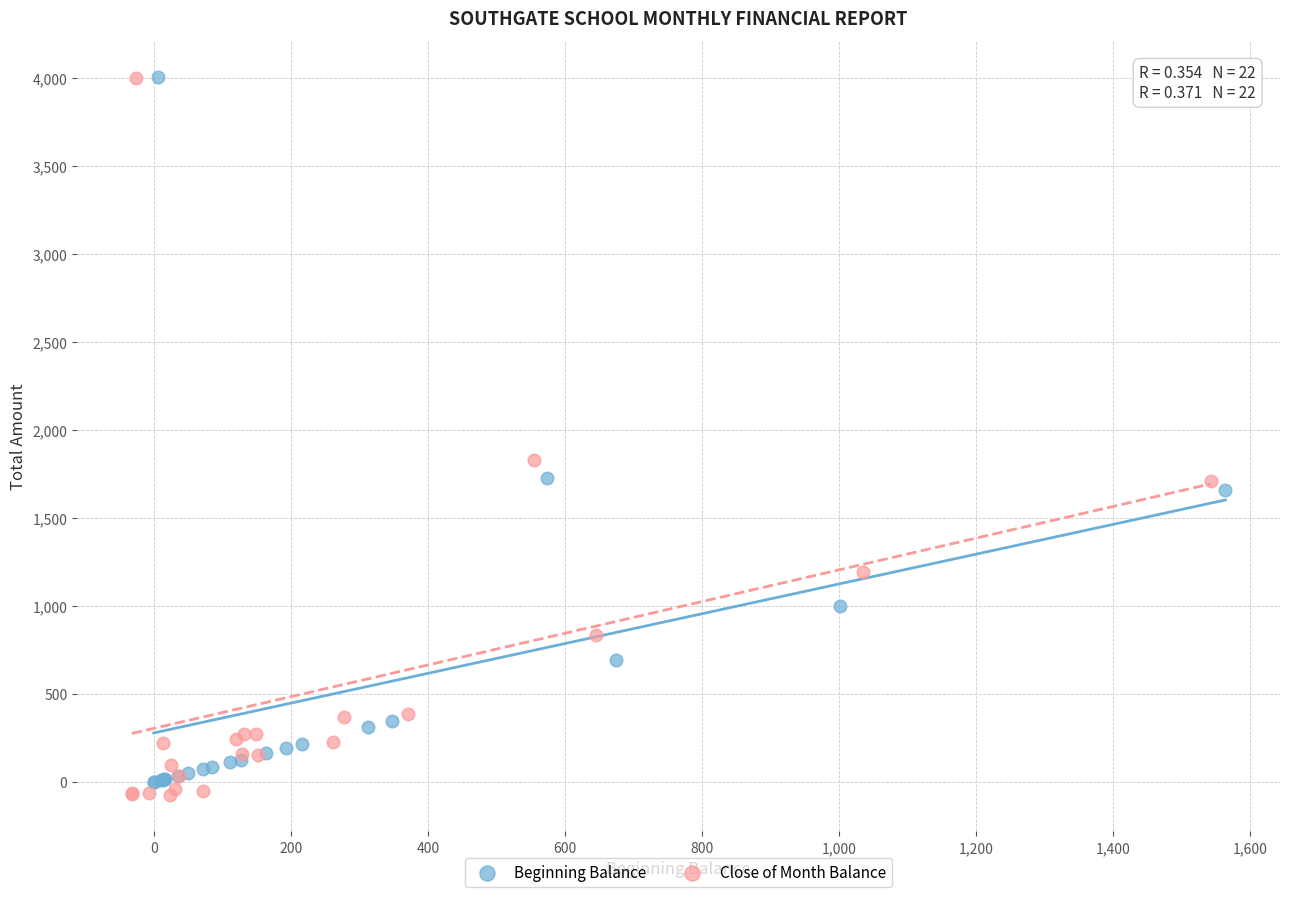

Which series has the widest spread of Y values?

Close of Month Balance